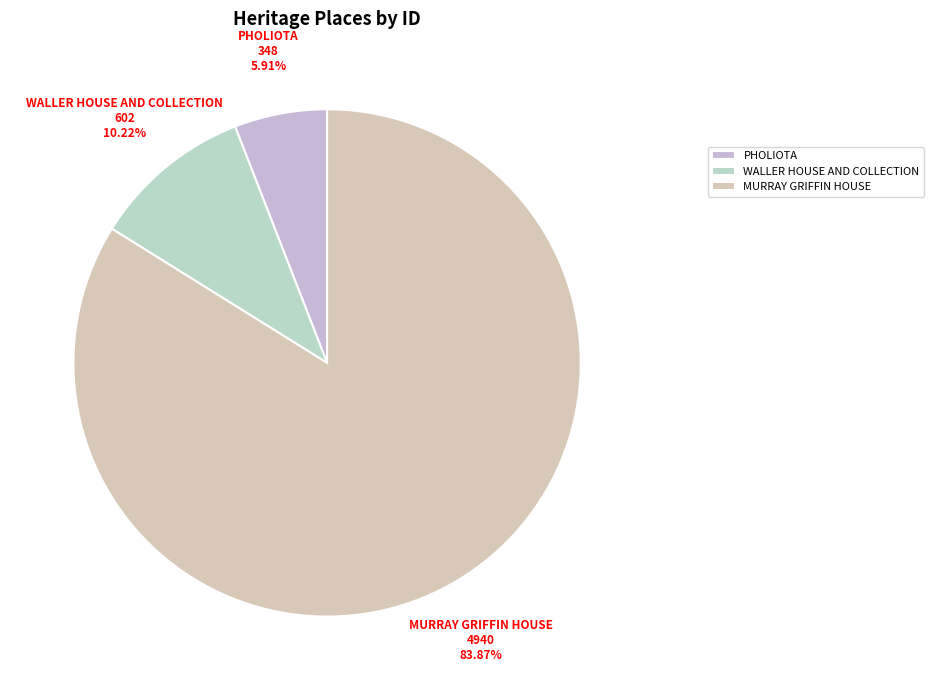

How many segments does this pie chart have?

3